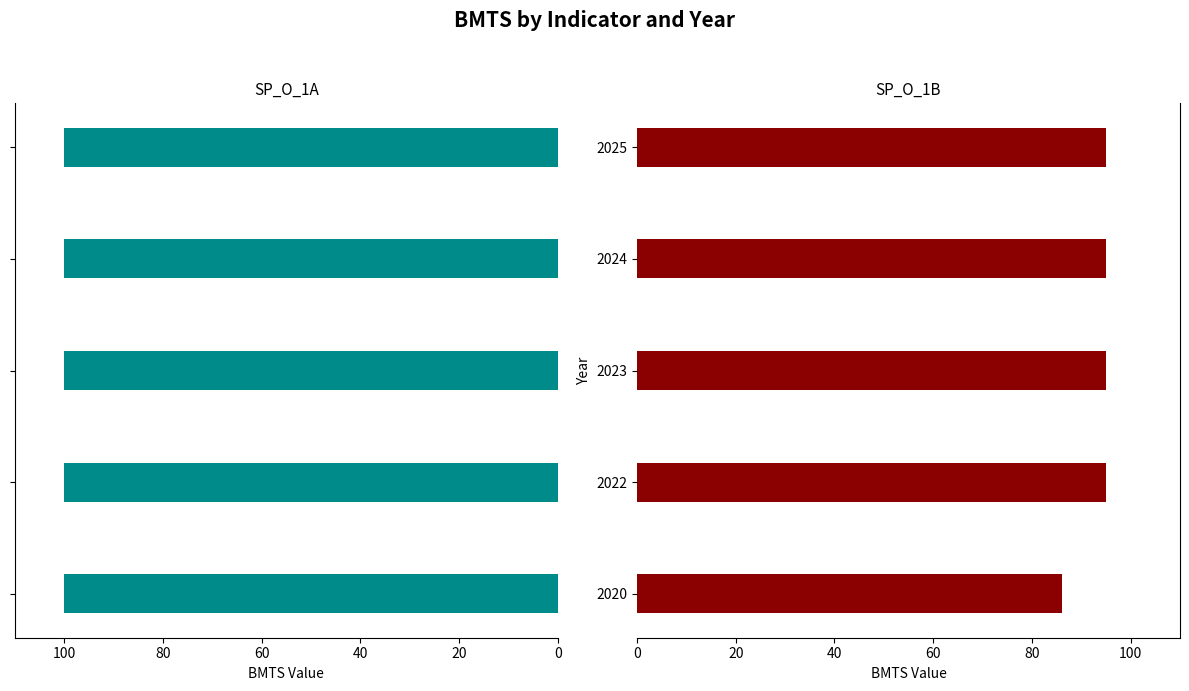

How many series are shown in this chart?

2